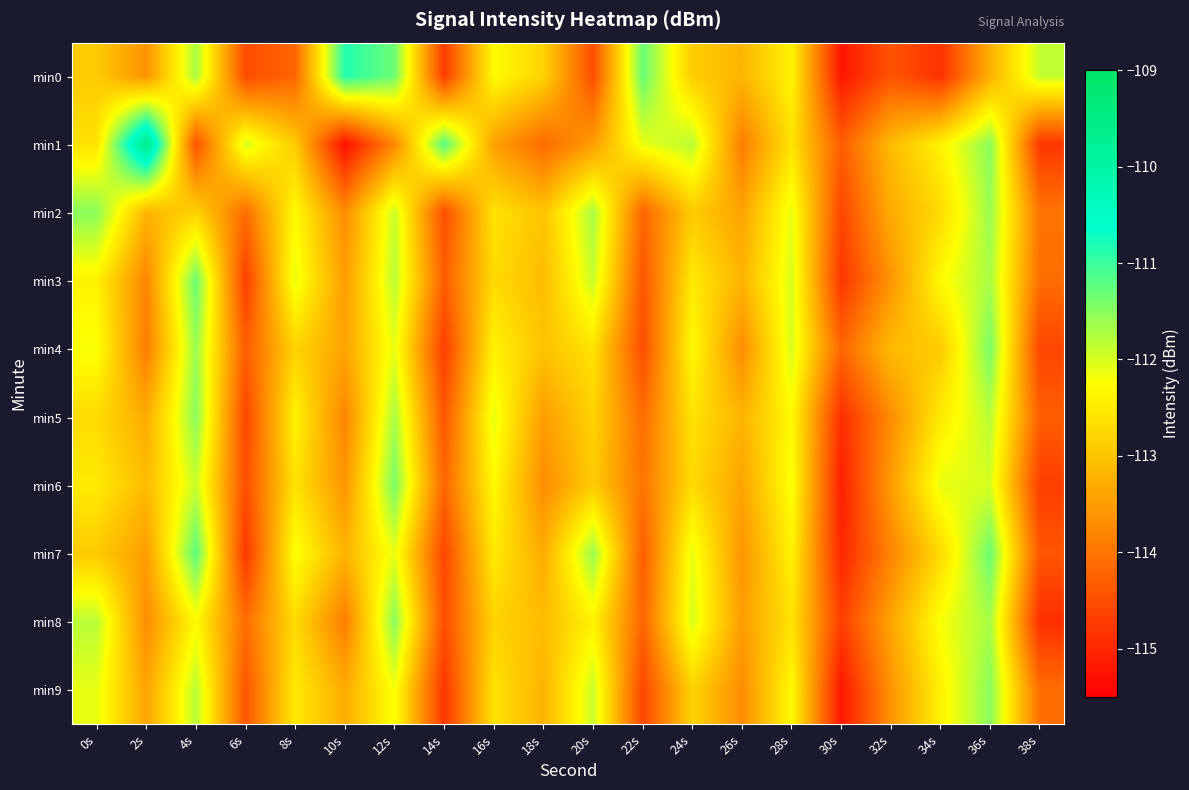

At which category is the sum across all series the highest?

36s